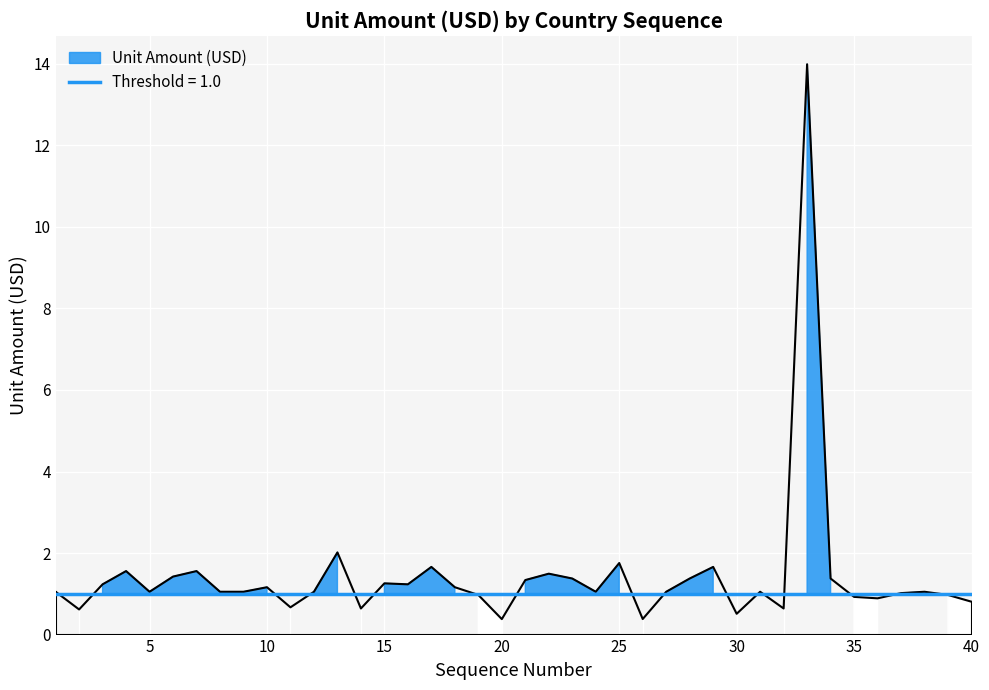

Rank the categories by value from lowest to highest.

20, 26, 30, 2, 14, 32, 11, 40, 36, 35, 19, 39, 37, 1, 5, 8, 9, 12, 24, 27, 31, 38, 10, 18, 3, 16, 15, 21, 23, 28, 34, 6, 22, 4, 7, 17, 29, 25, 13, 33